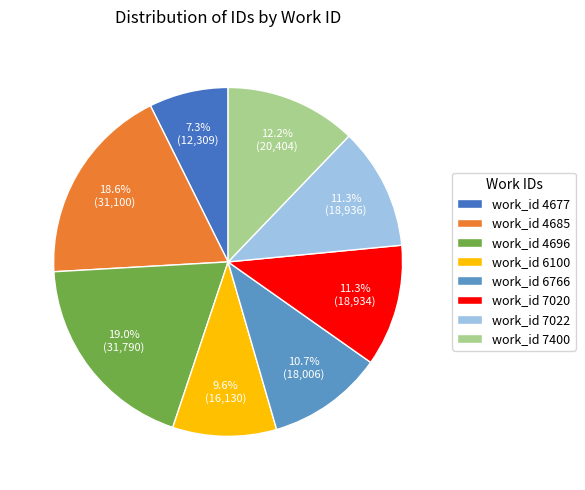

Which category has the smallest portion of the pie?

work_id 4677